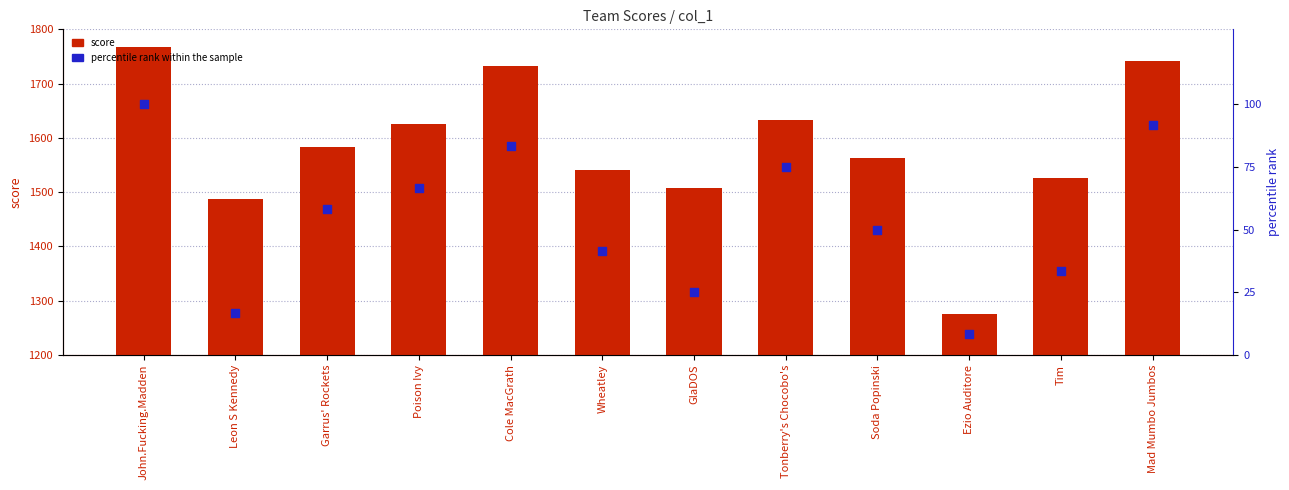

What are all the series names shown in the legend?

score, percentile rank within the sample